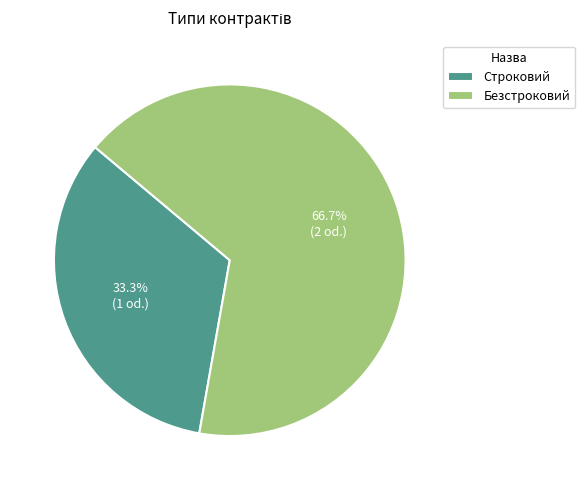

Which slice is the largest?

Безстроковий